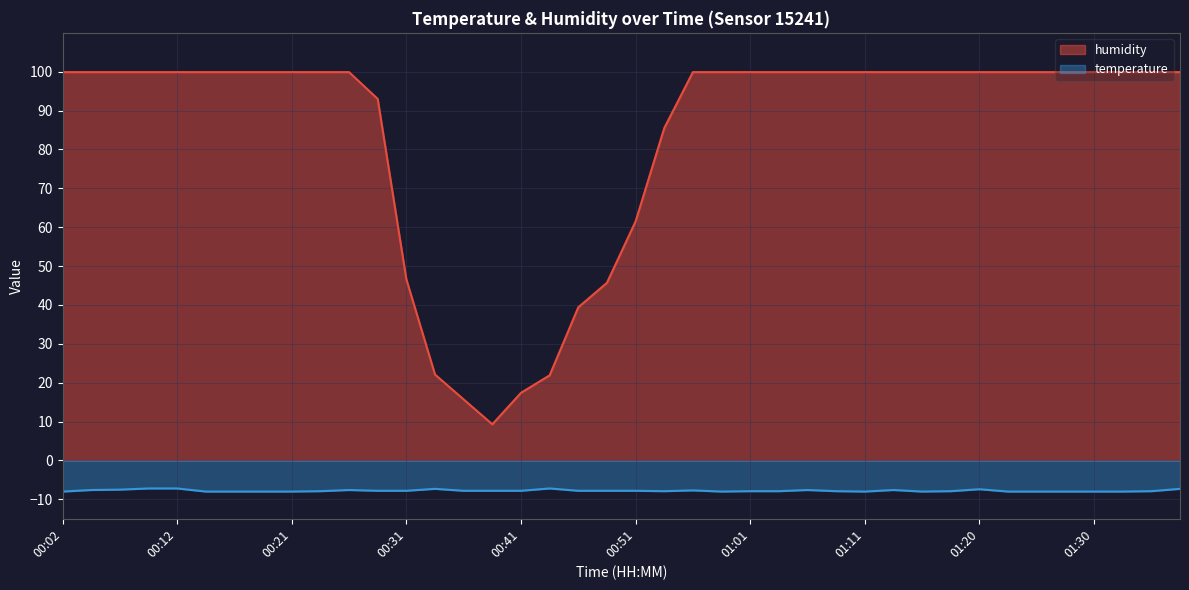

Which series has the widest spread of values?

humidity